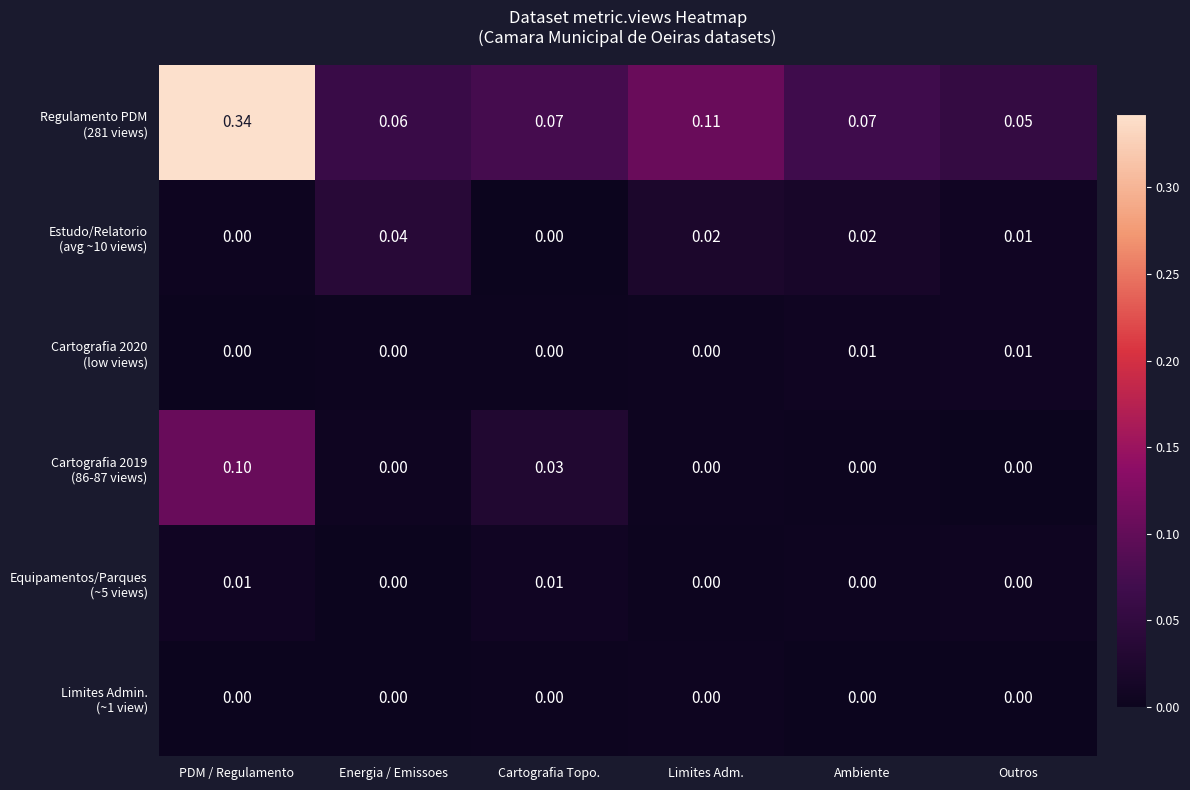

At which category is the sum across all series the highest?

PDM / Regulamento